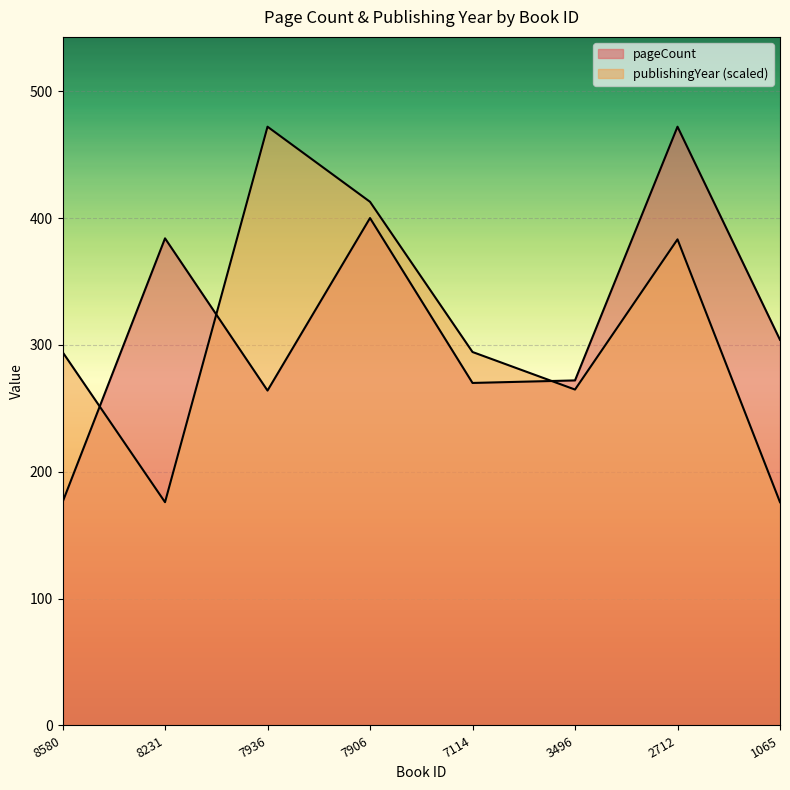

Which category has the lowest value across all series?

8580